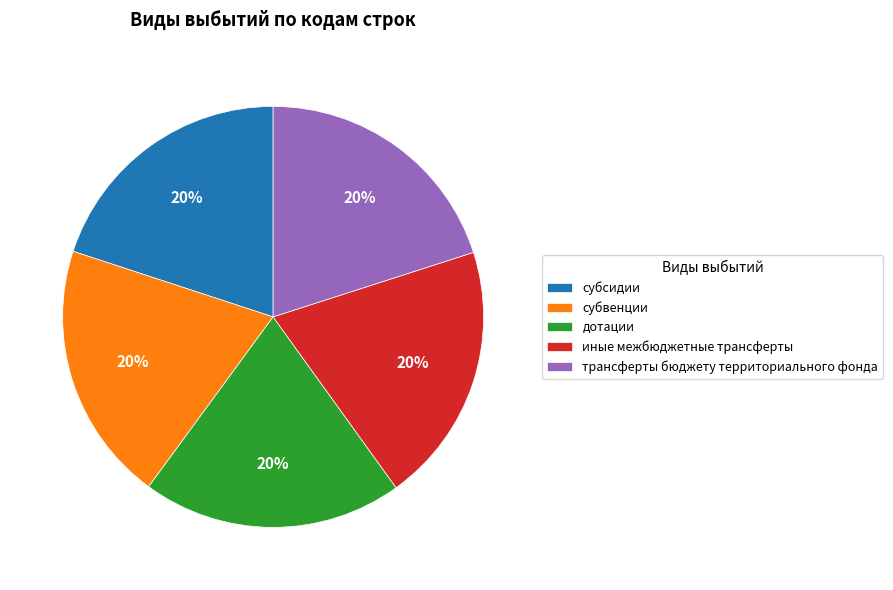

To the nearest percent, what percentage of the pie is иные межбюджетные трансферты?

20%